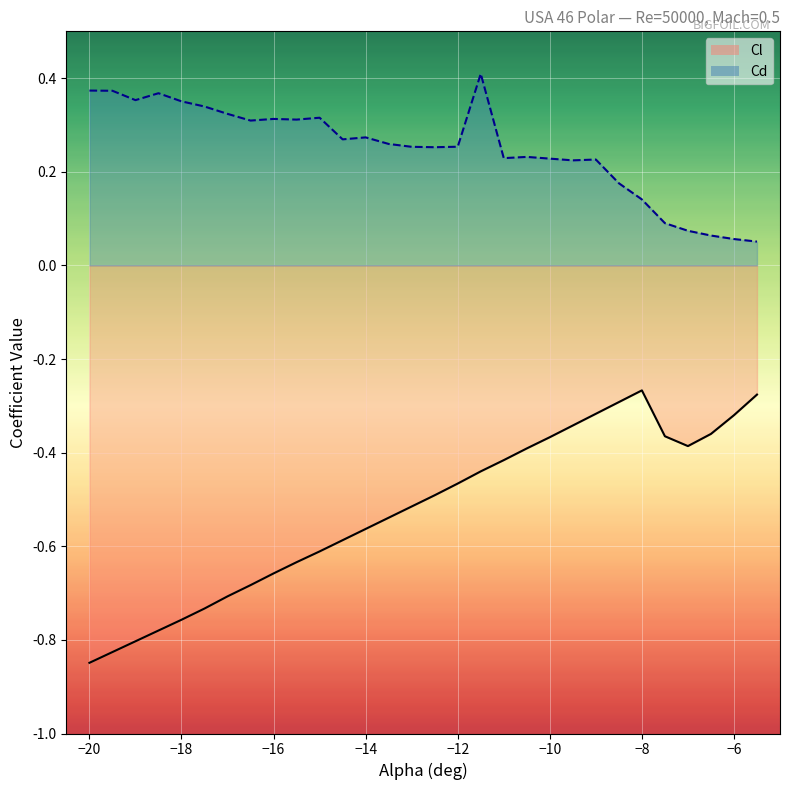

The Cd series shows 0.3 at -12.5. True or false?

True